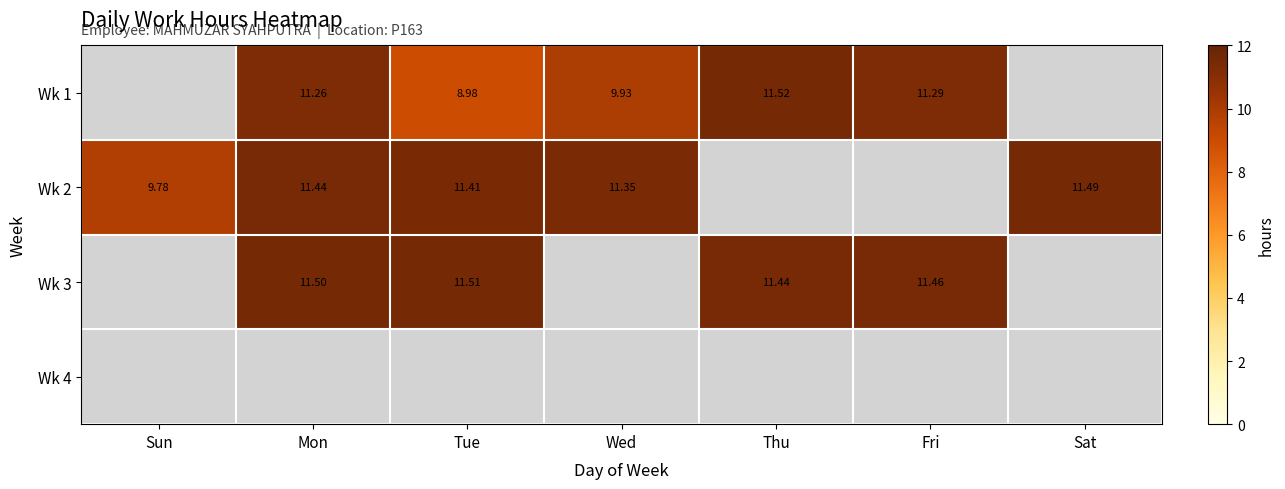

What is the minimum value shown in the chart?

9.0